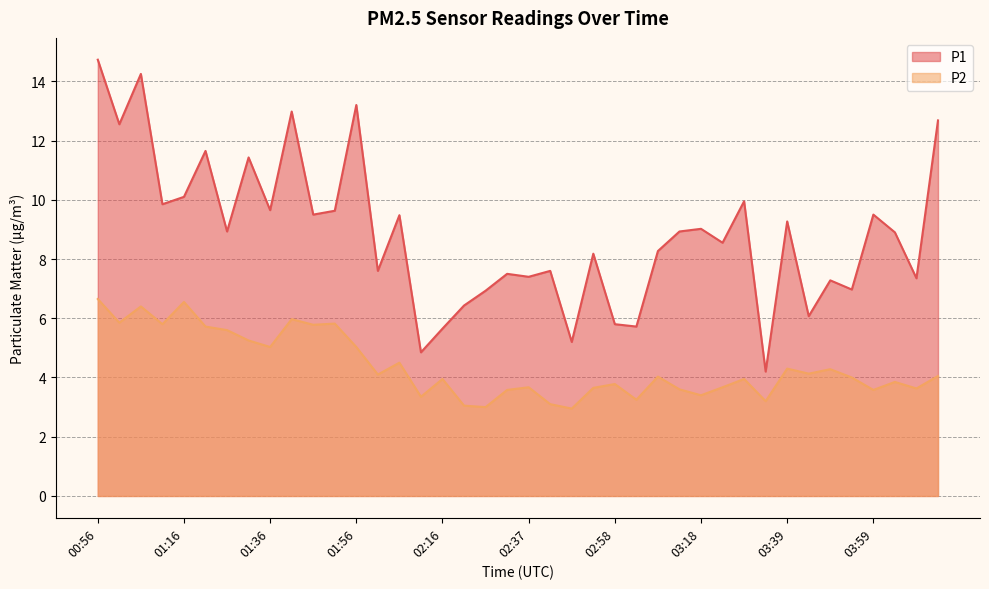

What is the total value across all series at 04:09?

11.0